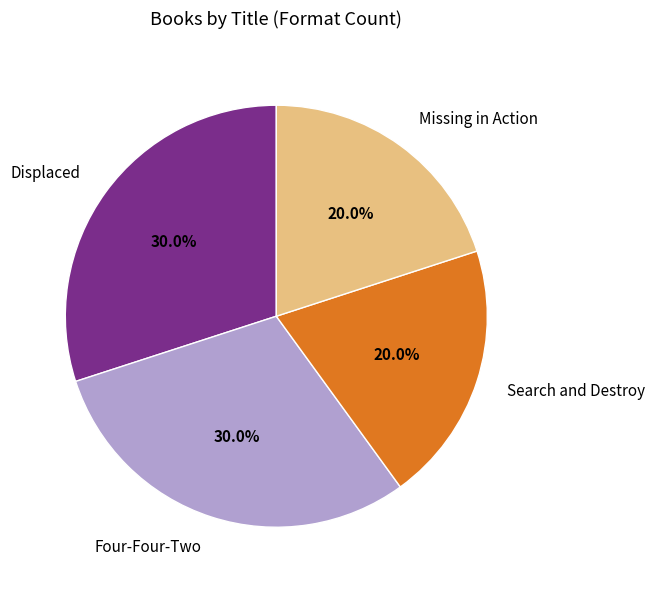

To the nearest percent, what is the combined percentage of Displaced and Missing in Action?

50%